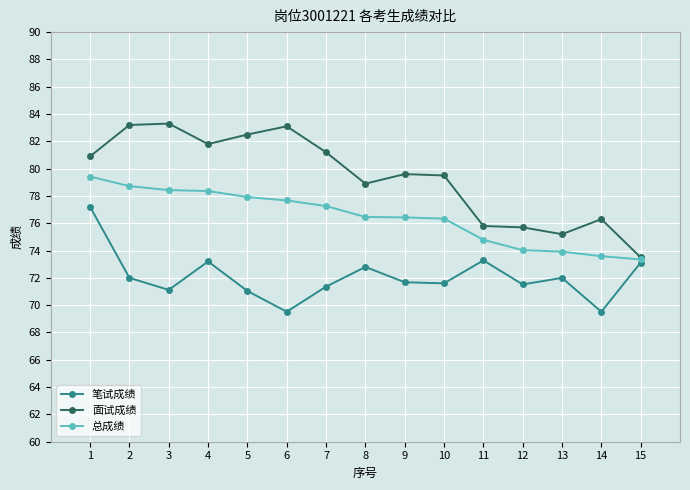

How many values in the 总成绩 series are below 76?

5